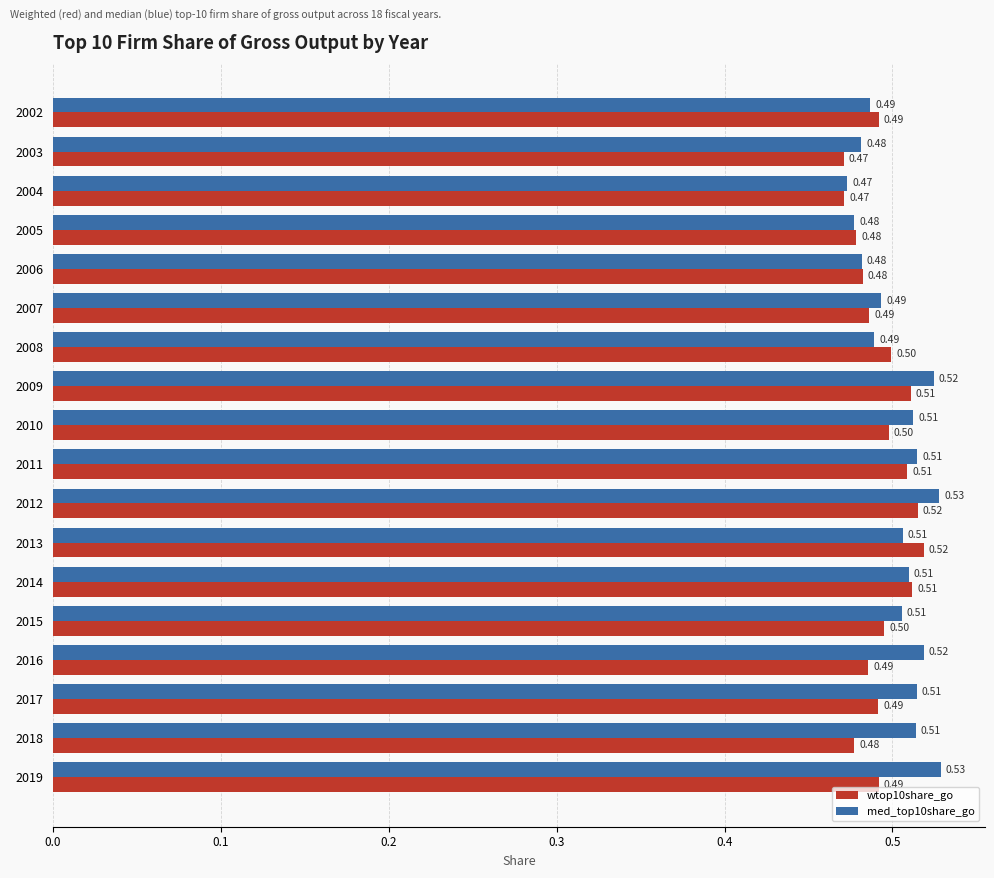

What is the minimum value shown in the chart?

0.5